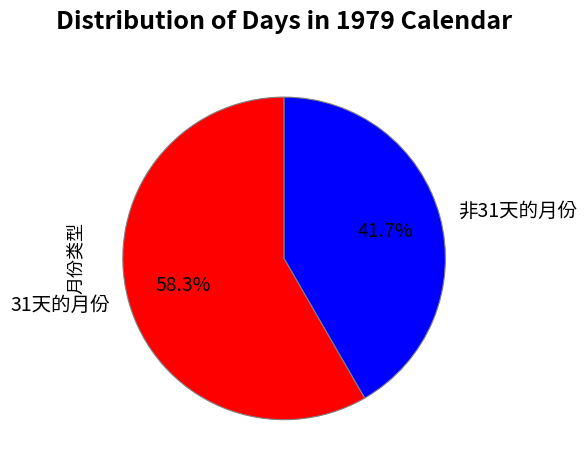

To the nearest percent, what is the difference between the largest and smallest slice percentages?

17%